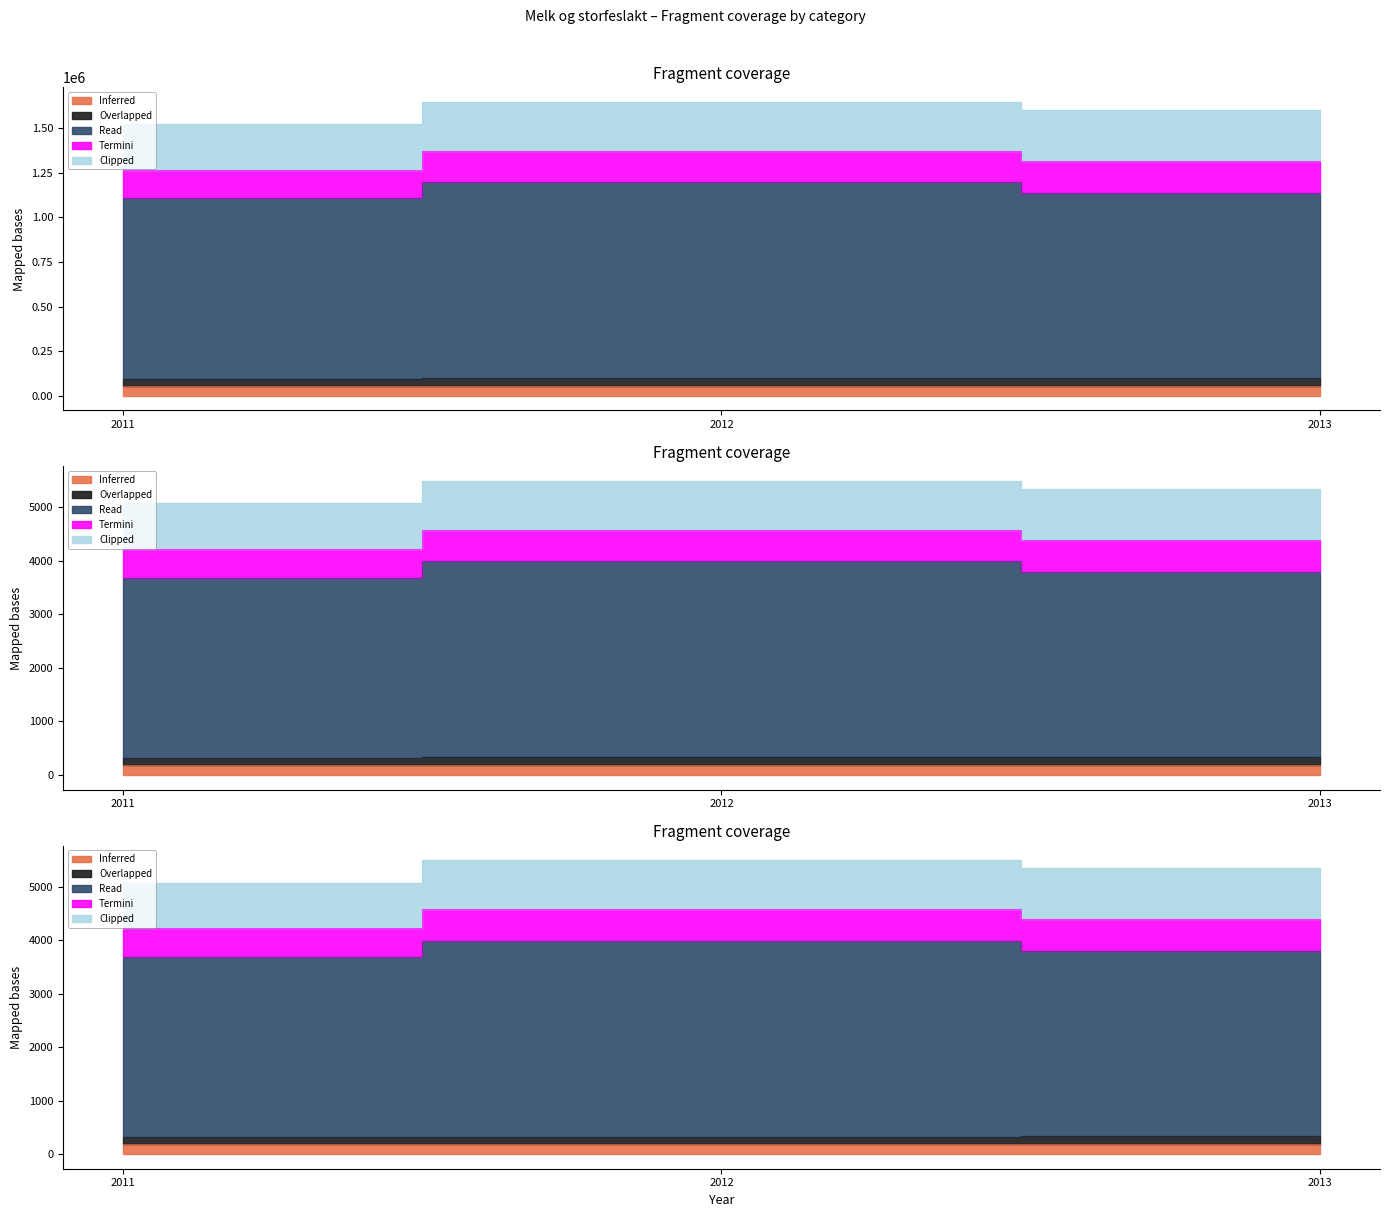

What are all the series names shown in the legend?

Inferred, Overlapped, Read, Termini, Clipped